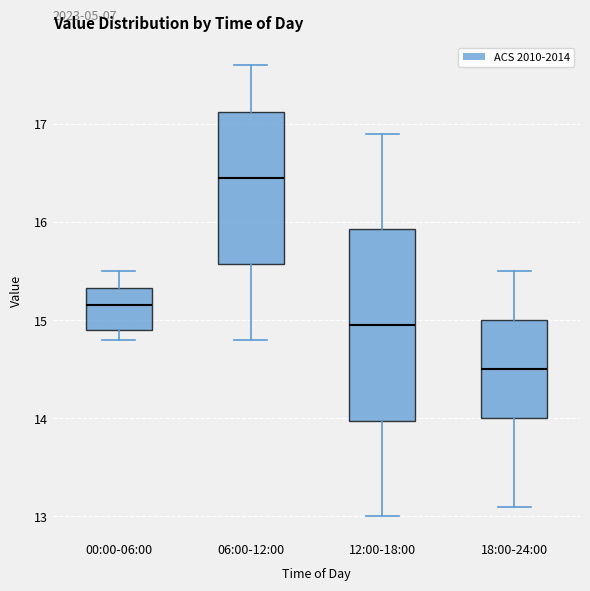

Reading left to right, transcribe this box plot: for each box, give where its median line is, the range the box spans, and where its two whiskers end, as read against the y-axis. The values are not printed on the chart, so give them approximately, as read against the axis.

00:00-06:00: median 15.2, box 14.9 to 15.3, whiskers 14.8 to 15.5
06:00-12:00: median 16.5, box 15.6 to 17.1, whiskers 14.8 to 17.6
12:00-18:00: median 15.0, box 14.0 to 15.9, whiskers 13.0 to 16.9
18:00-24:00: median 14.5, box 14.0 to 15.0, whiskers 13.1 to 15.5